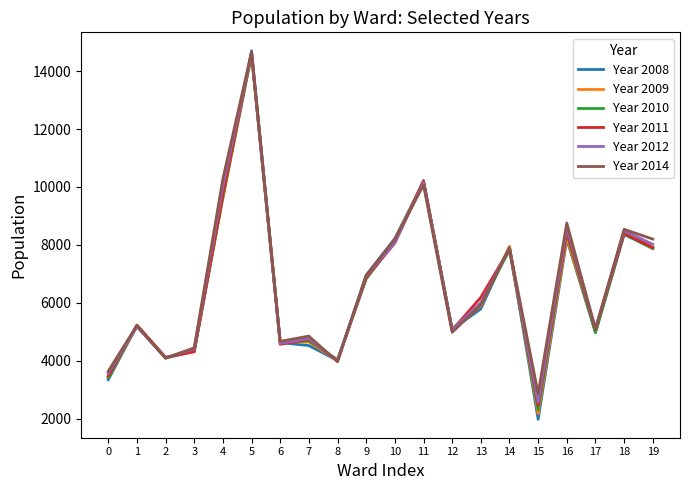

How many lines are shown in the chart?

6